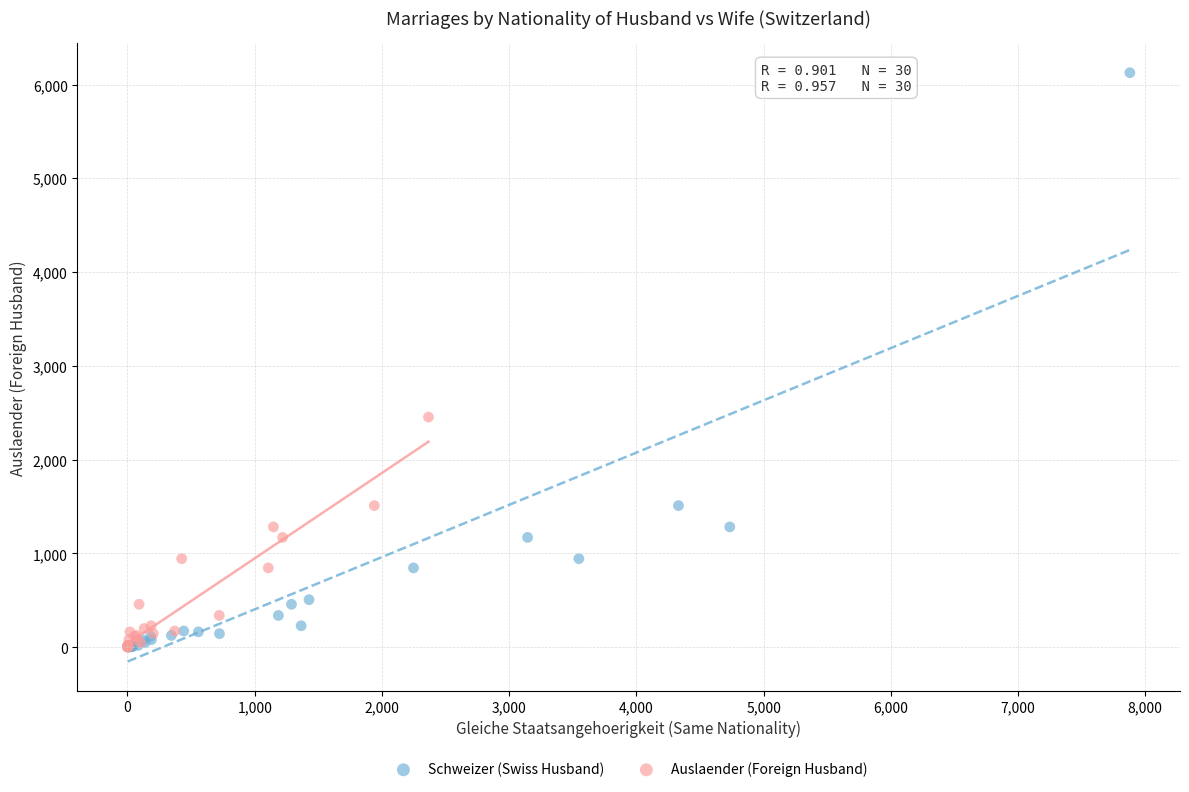

Which series has the largest Y range (max minus min)?

Schweizer (Swiss Husband)